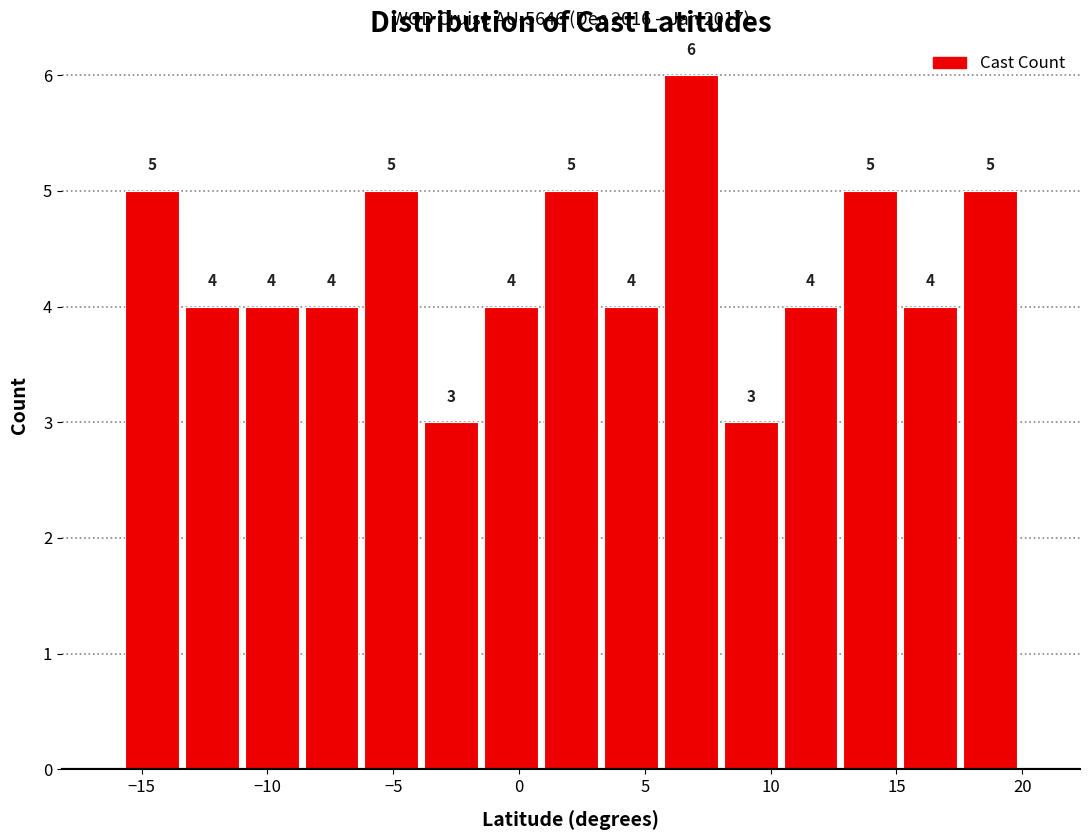

Reading left to right, list every bar in this chart as the range it spans on the x-axis followed by its height. The bar edges are not printed on the chart, so give them approximately, as read against the axis.

-16.0 to -13.5: 5
-13.5 to -11.0: 4
-11.0 to -8.5: 4
-8.5 to -6.5: 4
-6.5 to -4.0: 5
-4.0 to -1.5: 3
-1.5 to 1.0: 4
1.0 to 3.5: 5
3.5 to 5.5: 4
5.5 to 8.0: 6
8.0 to 10.5: 3
10.5 to 13.0: 4
13.0 to 15.0: 5
15.0 to 17.5: 4
17.5 to 20.0: 5